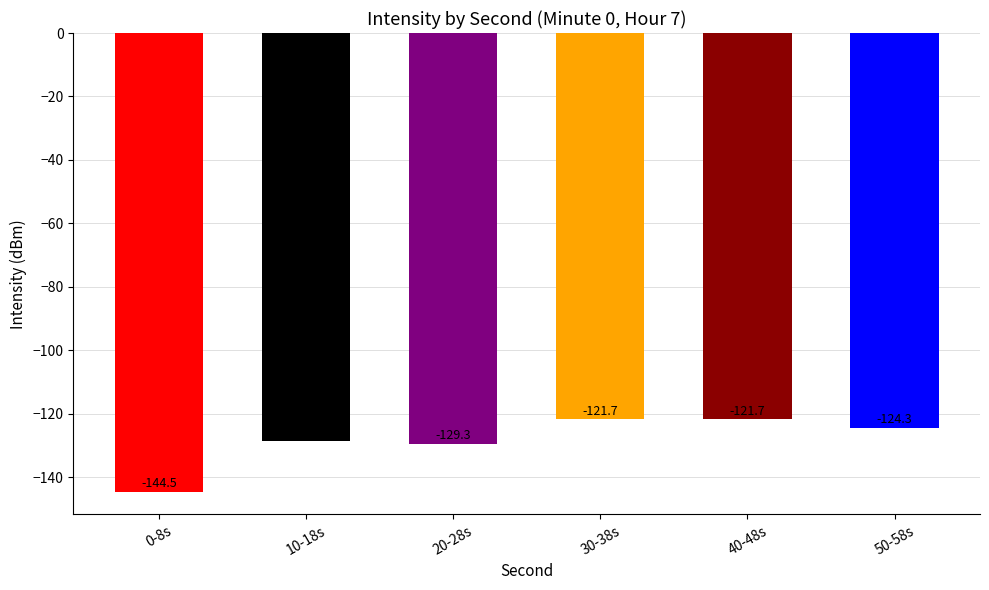

Is it true that the value at 50-58s is -124.3?

True